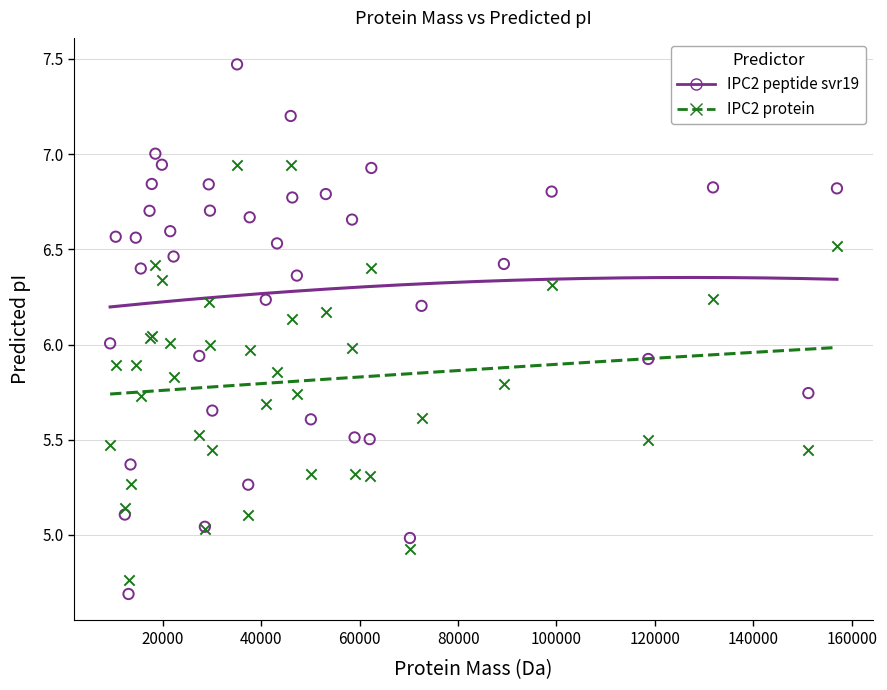

What is the X range (max minus min) for the scatter plot?

147701.6